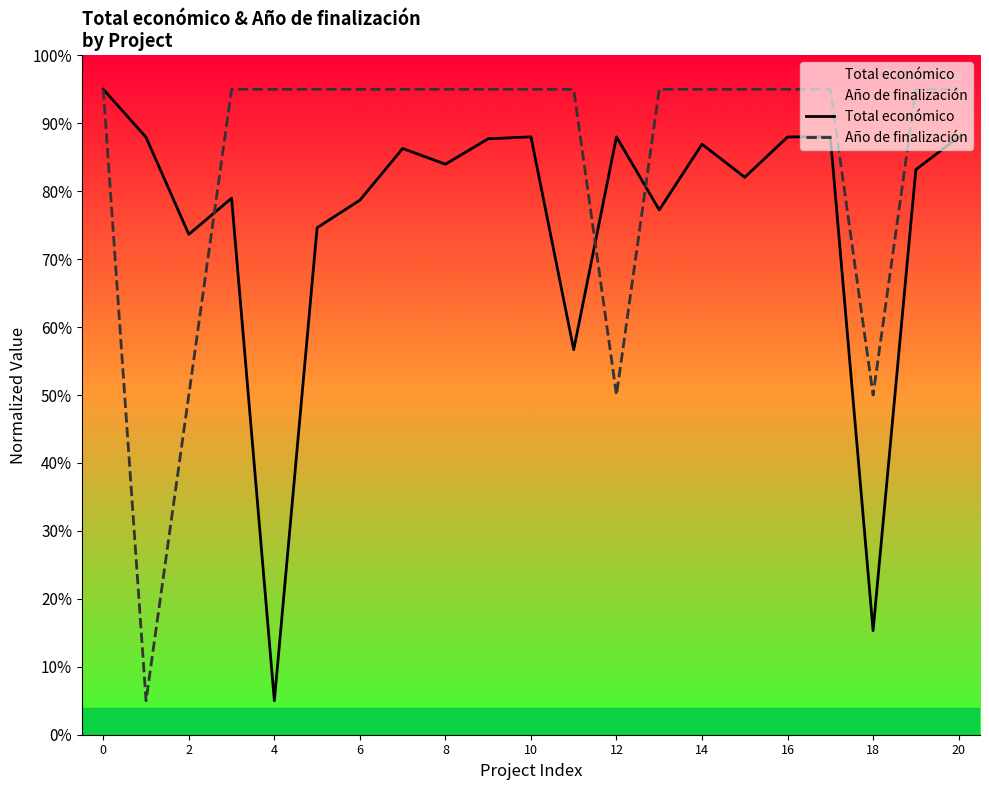

Rank the series by their maximum value, from highest to lowest.

Total económico, Año de finalización